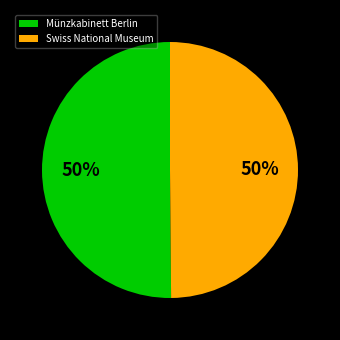

True or false: Swiss National Museum accounts for 64% of the total.

False